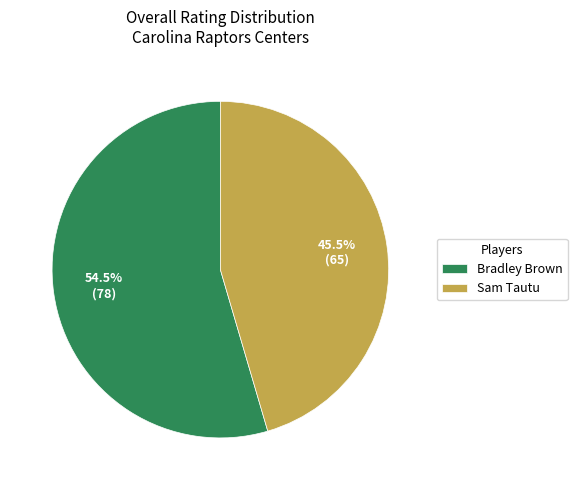

Does any single category account for the majority?

Yes